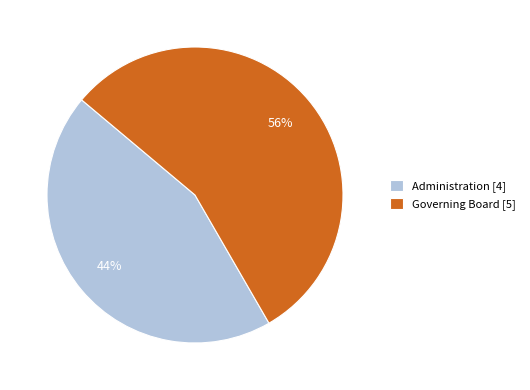

Which category accounts for the majority?

Governing Board